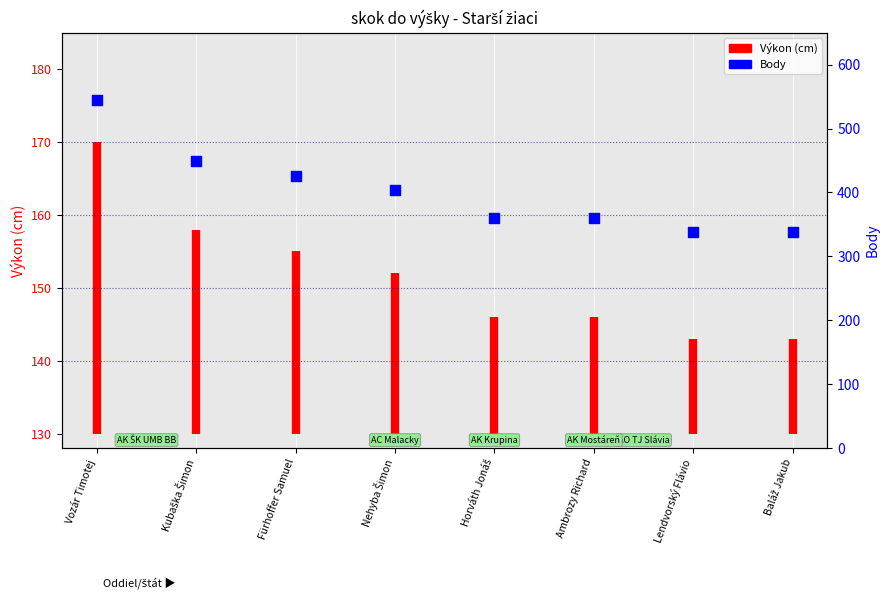

Which has a higher value, Horváth Jonáš or Lendvorský Flávio?

Horváth Jonáš